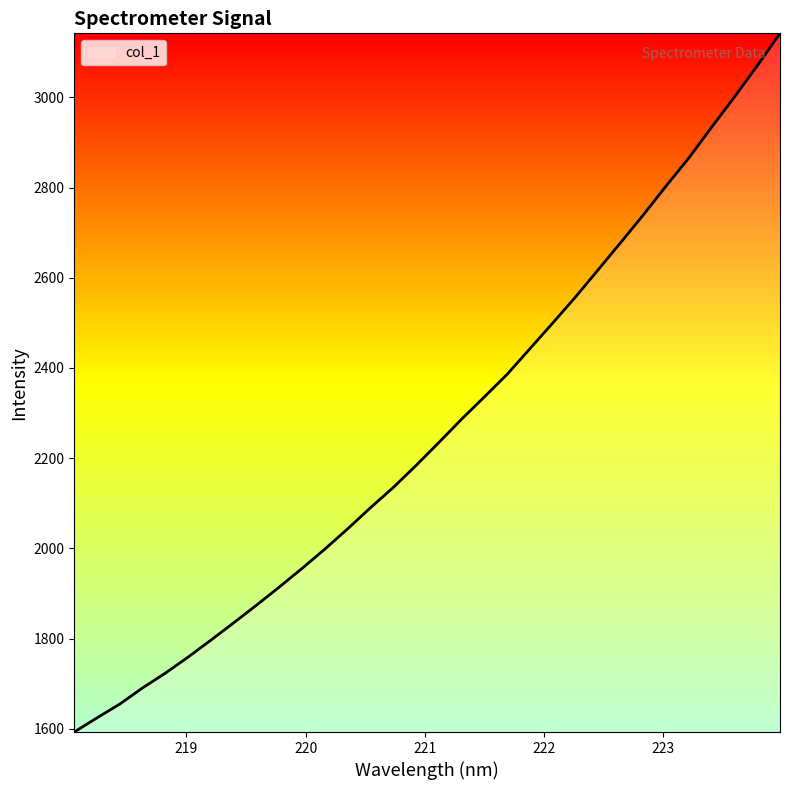

What is the difference between the maximum and minimum values?

1548.5